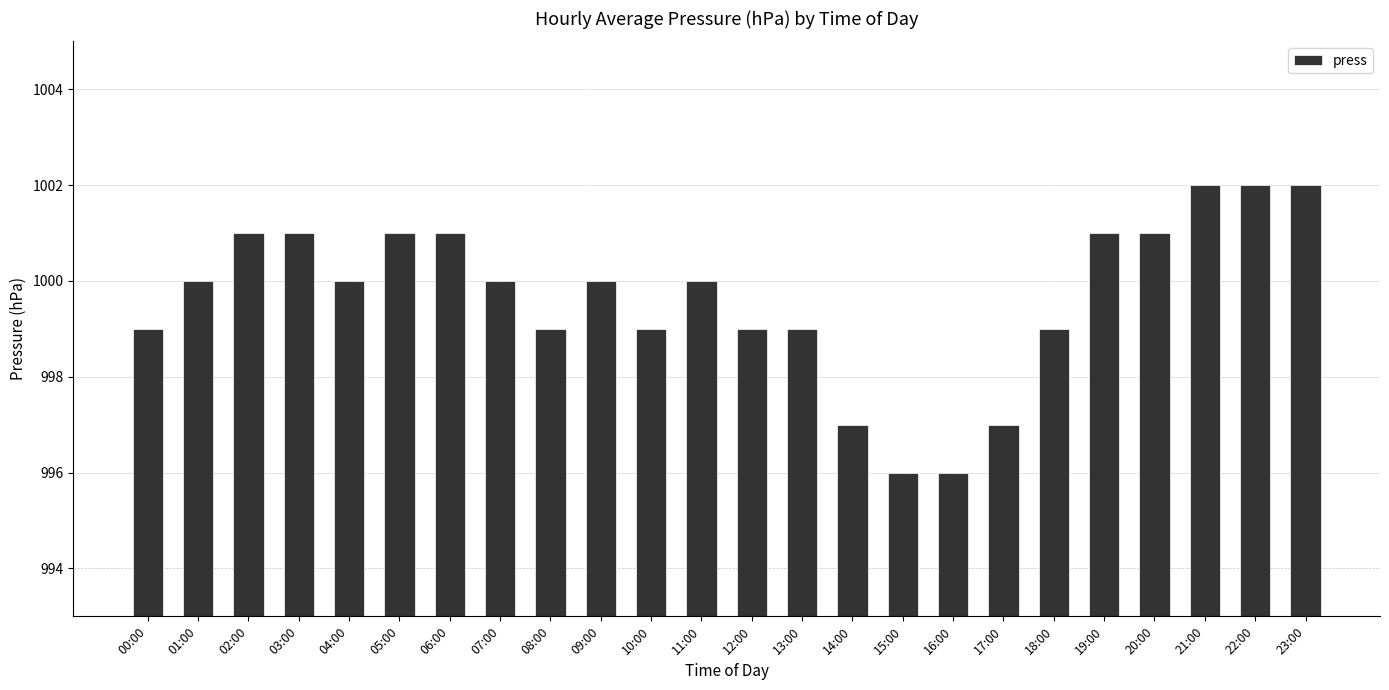

What is the label of the 17th bar from the left?

16:00